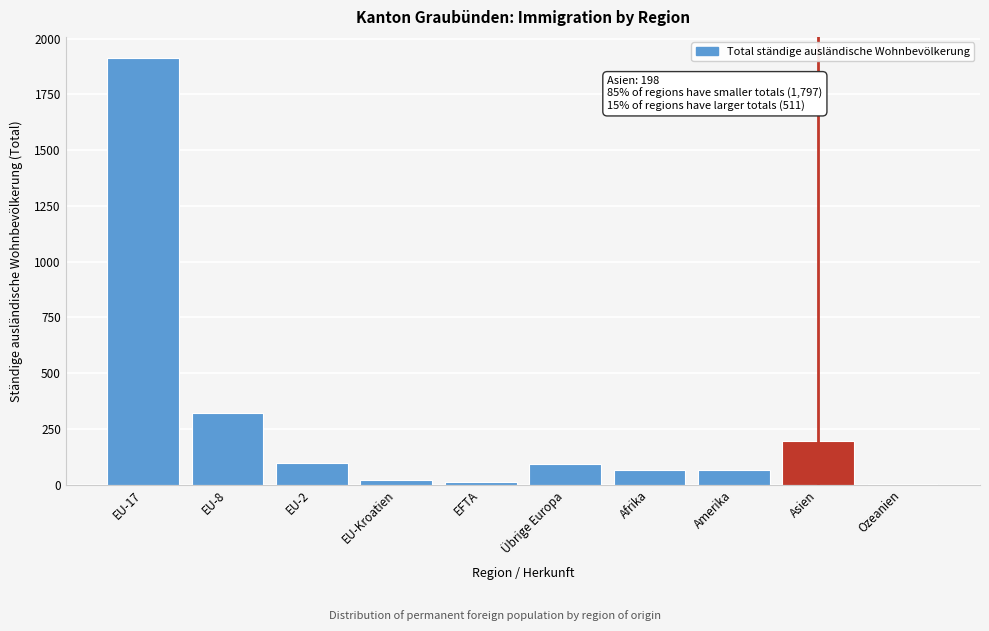

Which label corresponds to the largest value in the chart?

EU-17